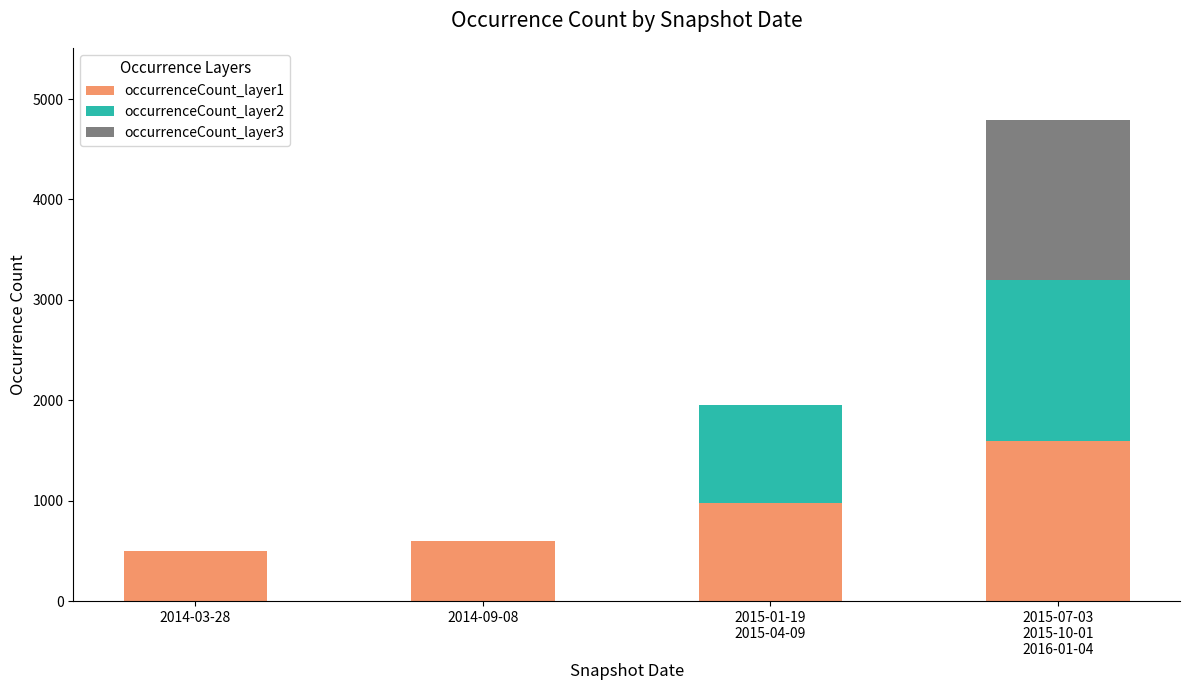

The value of occurrenceCount_layer1 at 2014-09-08 is 600. True or false?

True